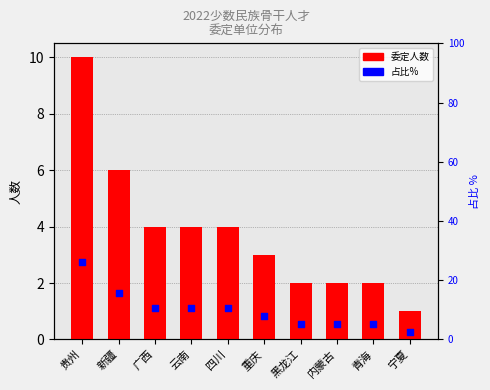

Which series has the largest Y range (max minus min)?

占比%